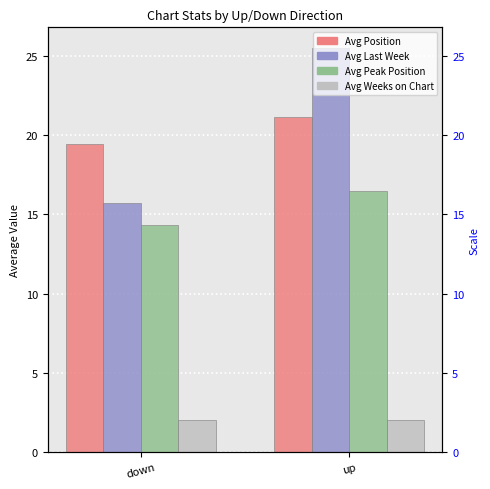

Reading left to right, list all the values displayed in this chart.

Avg Position: 19.5	21.1
Avg Last Week: 15.7	25.5
Avg Peak Position: 14.3	16.4
Avg Weeks on Chart: 2.0	2.0